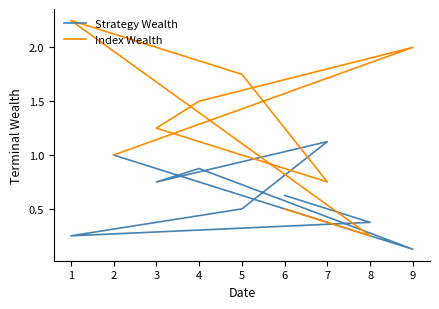

Rank the series by their average value, from lowest to highest.

Strategy Wealth, Index Wealth